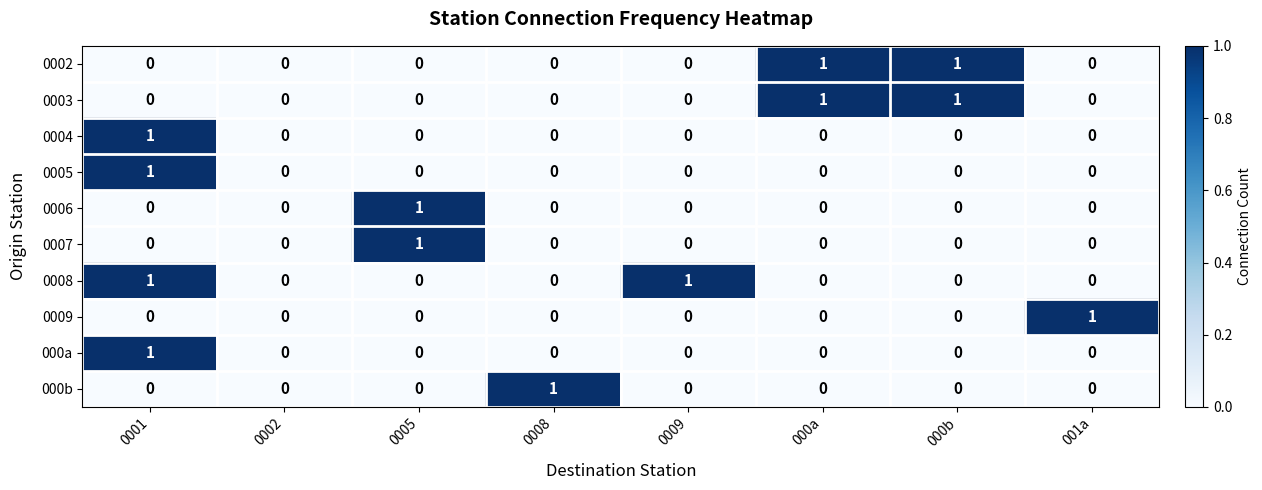

Count the number of categories in the chart.

8